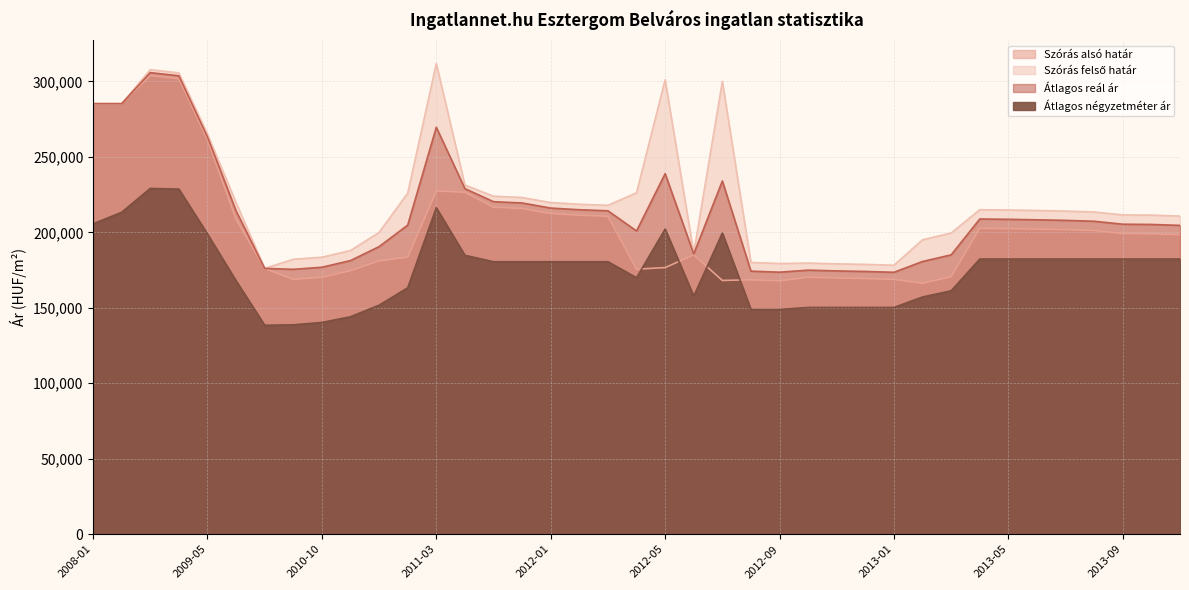

Does the chart display data point markers on the line(s)?

No